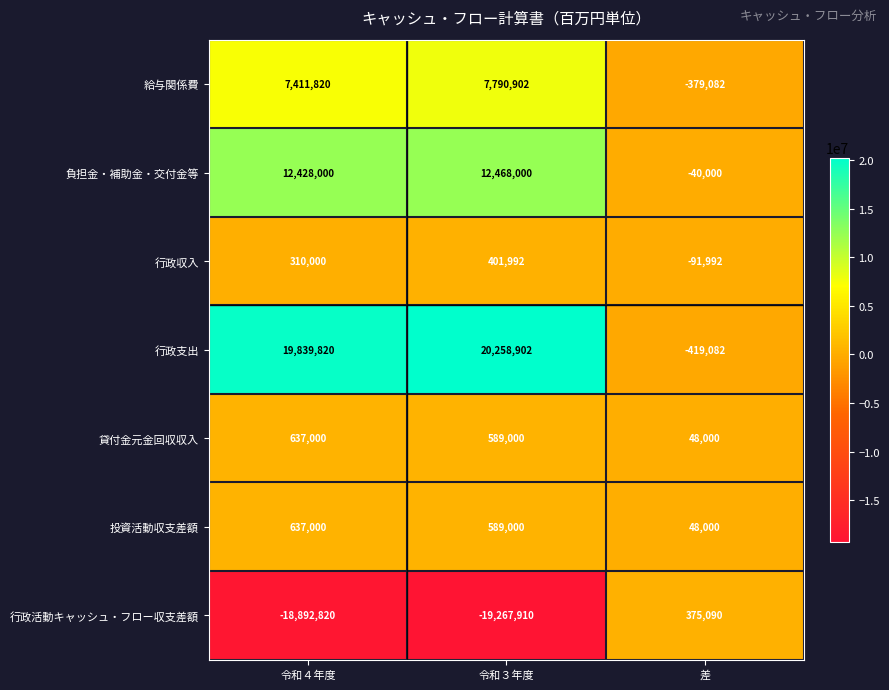

Which series changed the most between 令和４年度 and 令和３年度?

行政支出